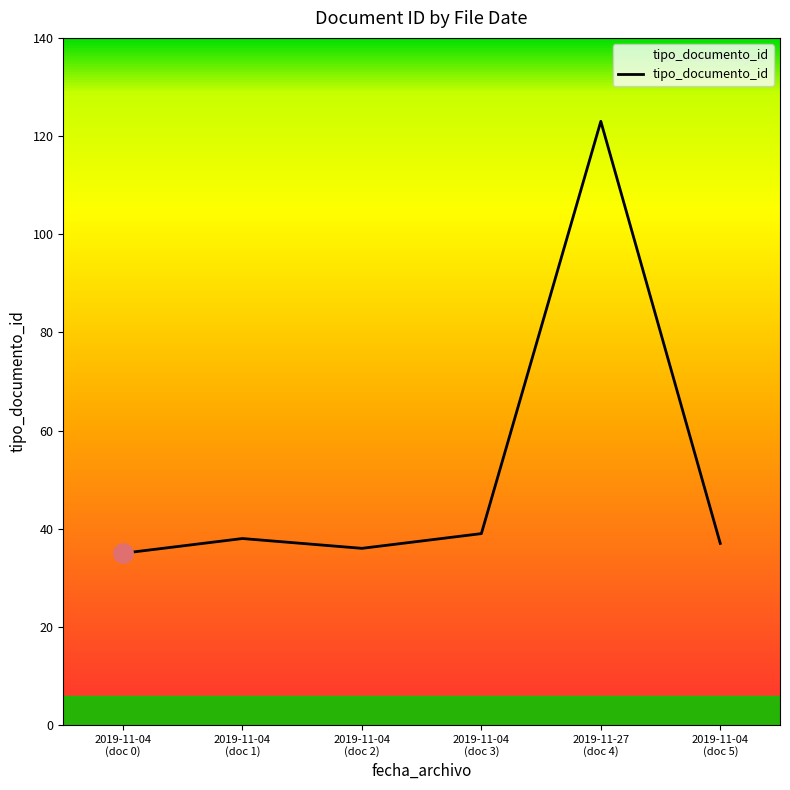

How many categories are shown in the chart?

6